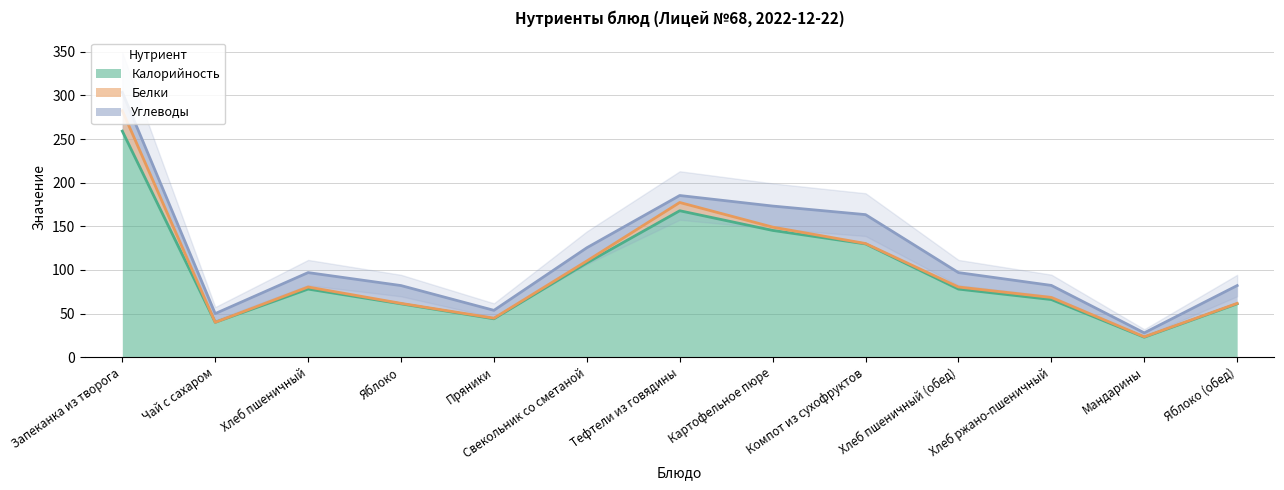

Which series has the largest range (max minus min)?

Калорийность